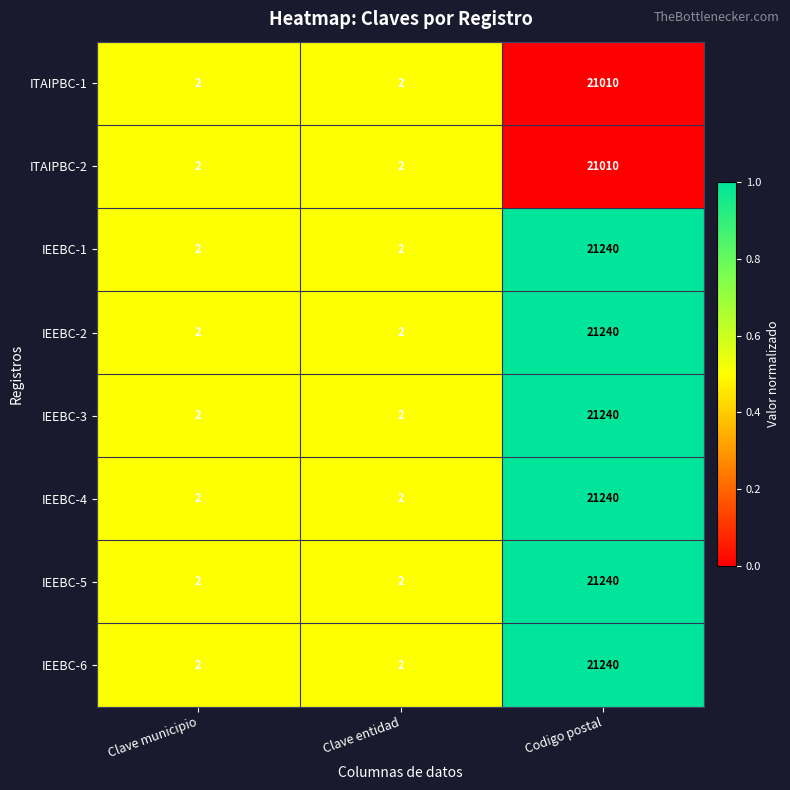

Reading right to left, what are all the values shown in this chart?

ITAIPBC-1: 21010	2	2
ITAIPBC-2: 21010	2	2
IEEBC-1: 21240	2	2
IEEBC-2: 21240	2	2
IEEBC-3: 21240	2	2
IEEBC-4: 21240	2	2
IEEBC-5: 21240	2	2
IEEBC-6: 21240	2	2